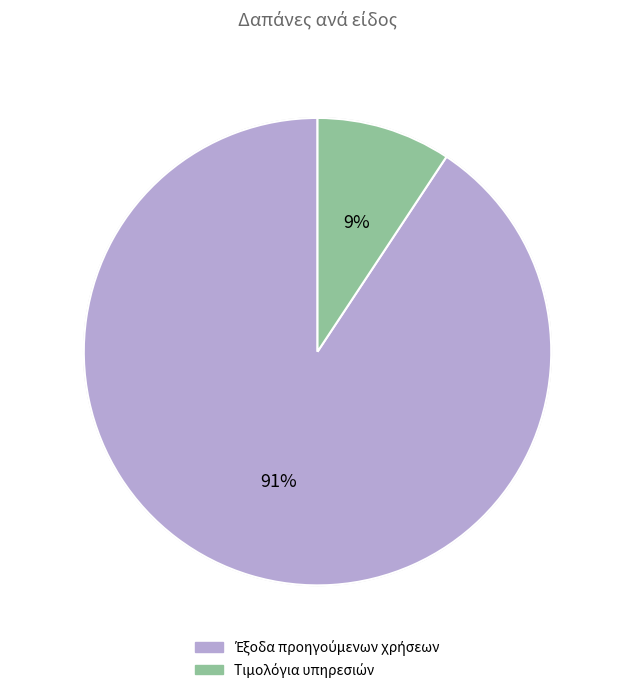

To the nearest percent, what is the average slice percentage?

50%